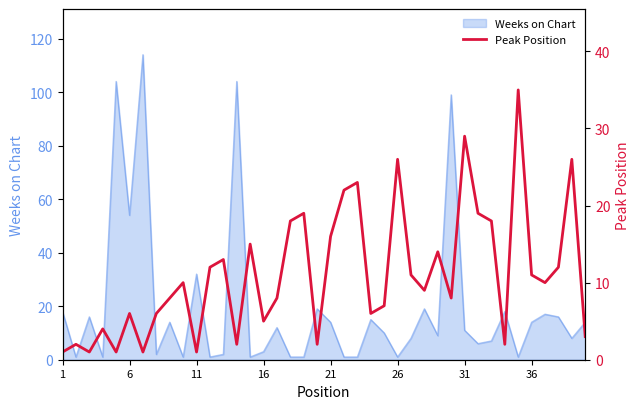

True or false: Weeks on Chart has a value of 1 at 26.

True